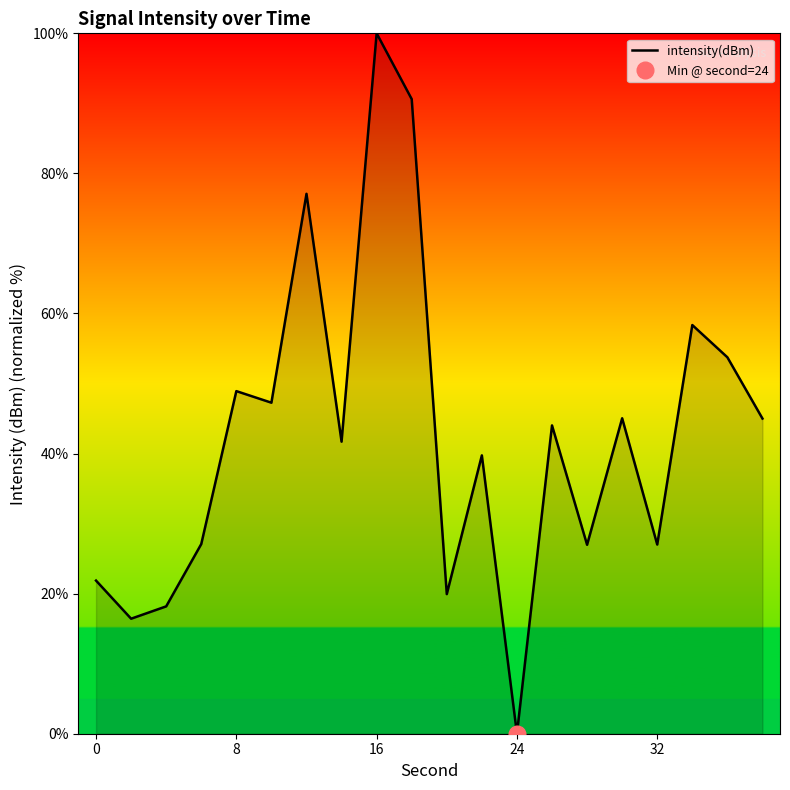

What is the maximum value for intensity(dBm)?

100.0